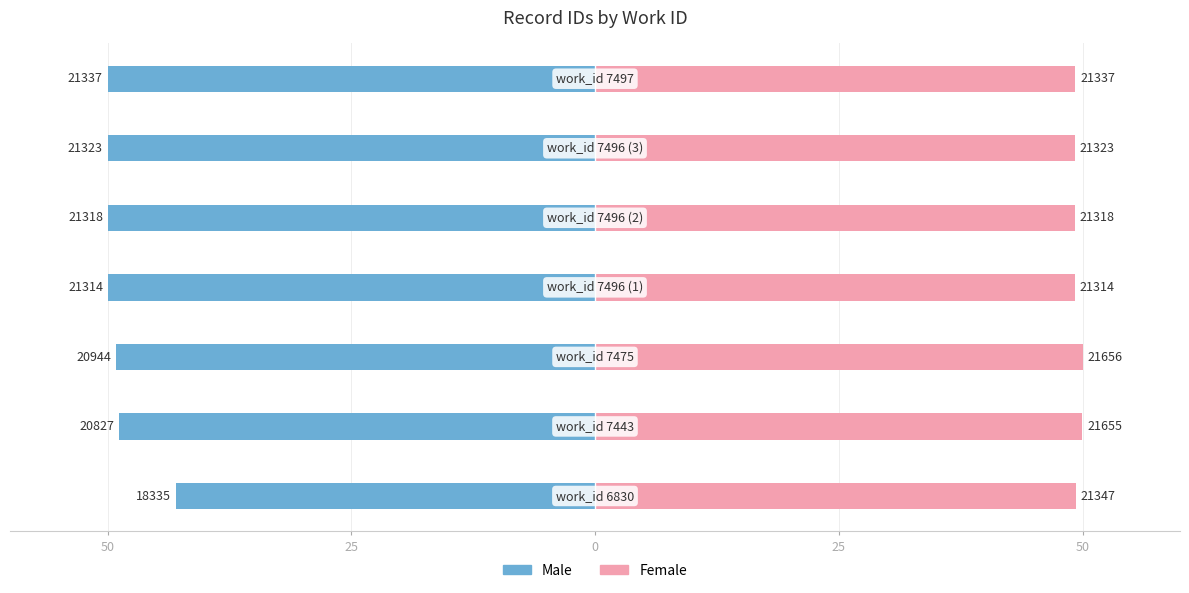

Which series has the largest range (max minus min)?

Male